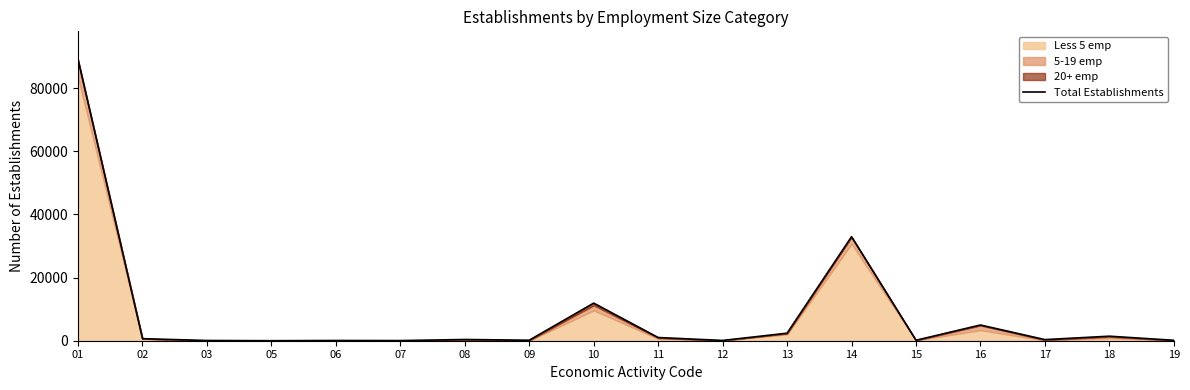

What is the difference between the second highest and second lowest values?

32883